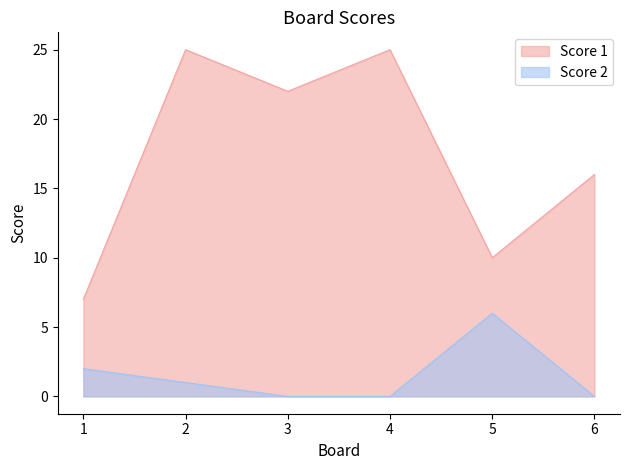

Rank the series at 5 from lowest to highest value.

Score 2, Score 1